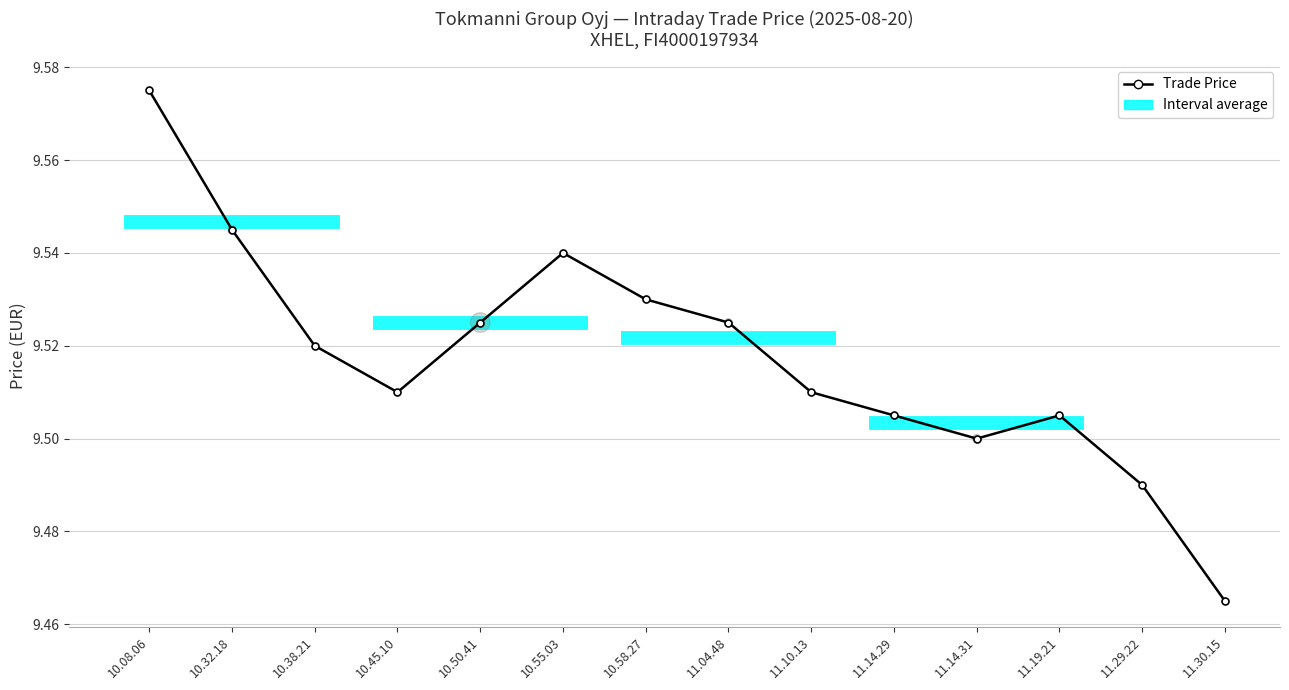

Between 11.29.22 and 10.58.27, which is larger?

10.58.27